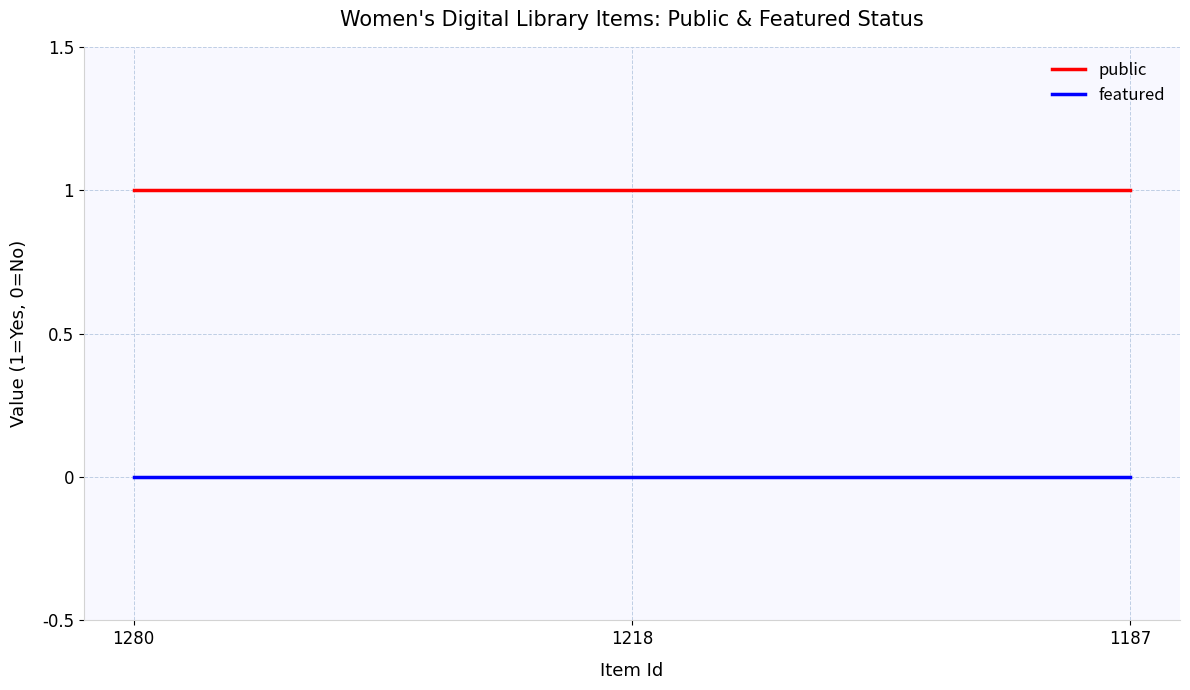

Rank the series by their average value, from lowest to highest.

featured, public